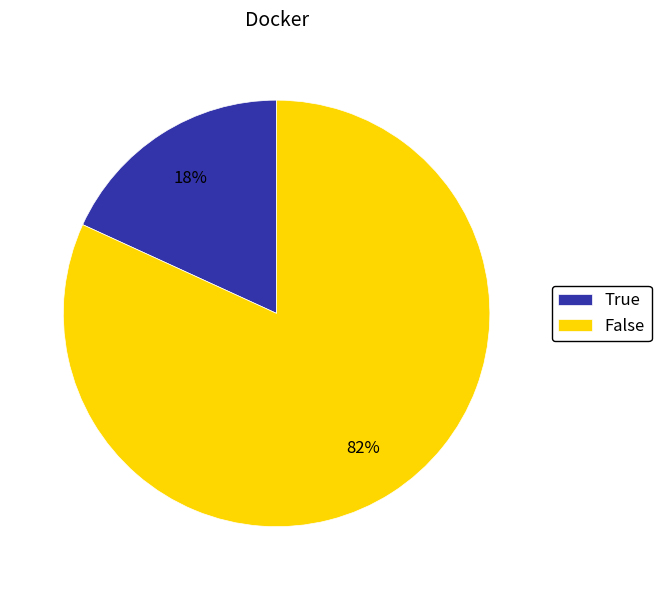

How many segments does this pie chart have?

2